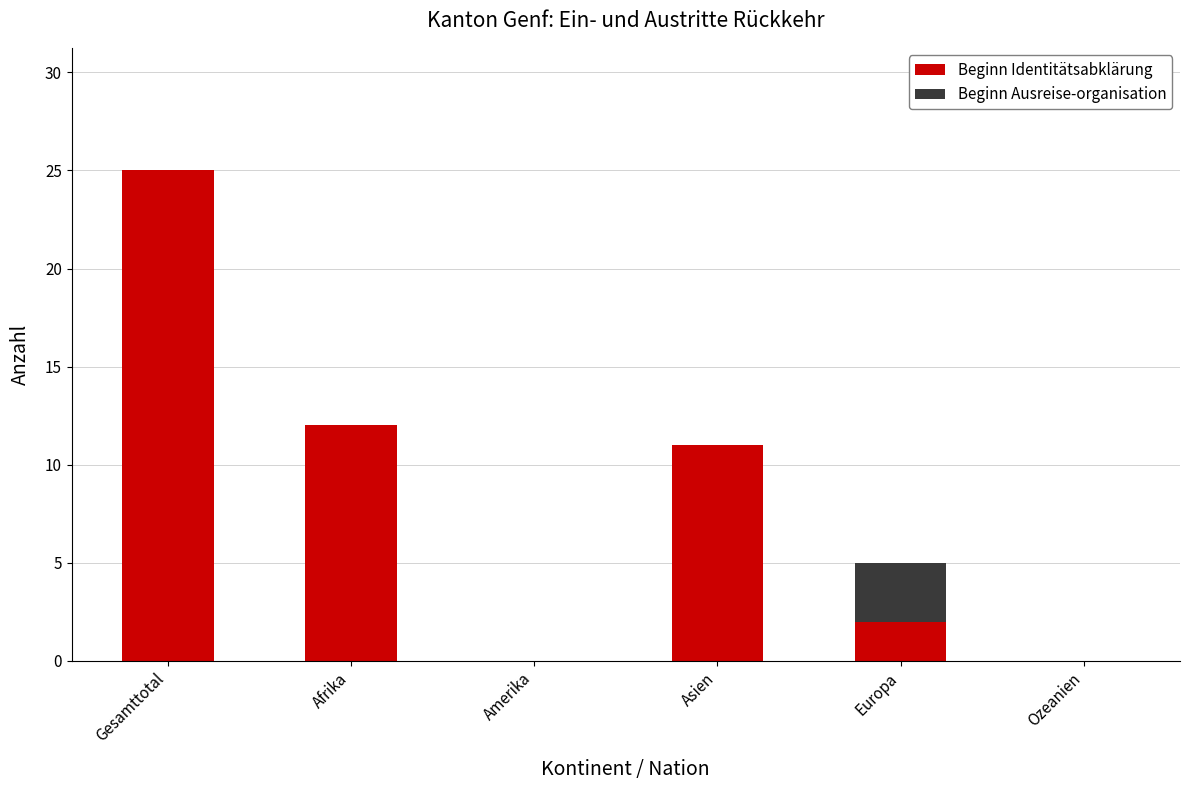

What are all the series names shown in the legend?

Beginn Identitätsabklärung, Beginn Ausreise-organisation